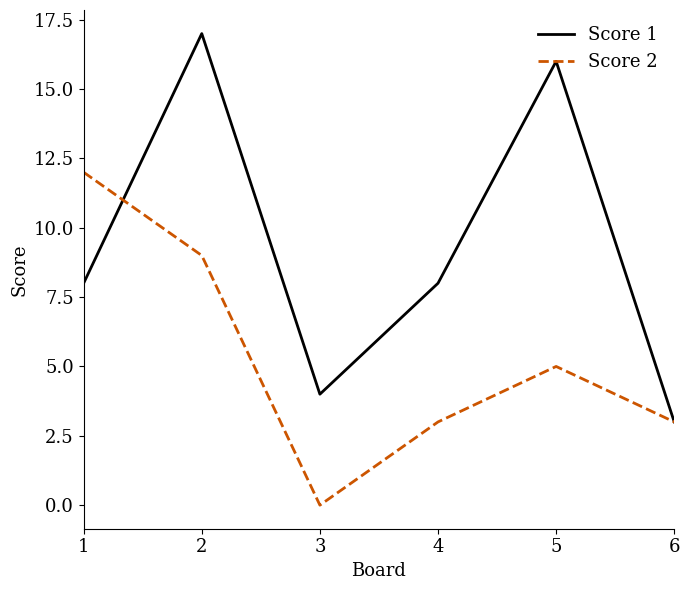

What is the difference between the highest and lowest values at 5?

11